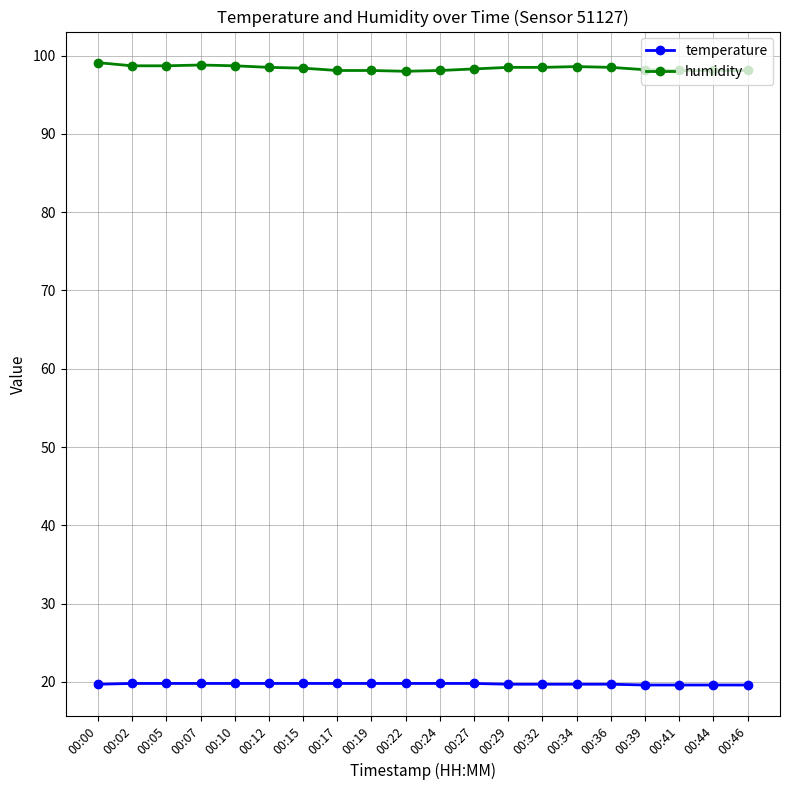

Rank the series by their average value, from lowest to highest.

temperature, humidity